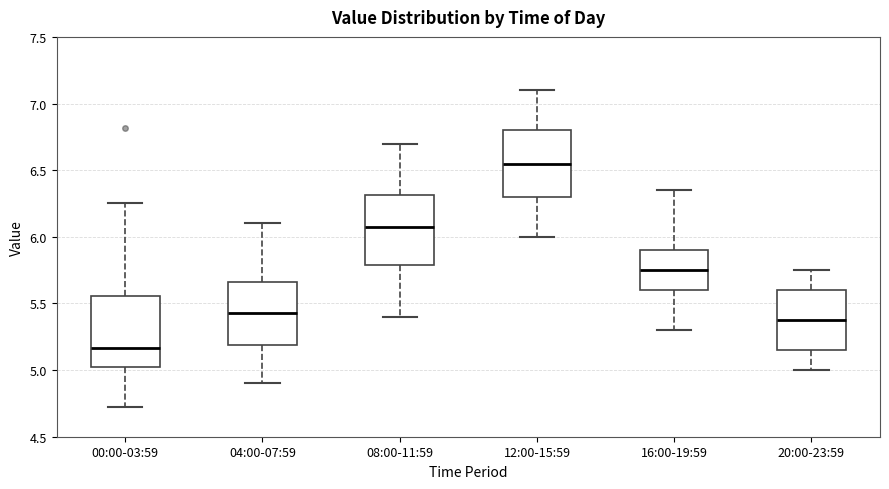

Which box's median line is the highest?

12:00-15:59